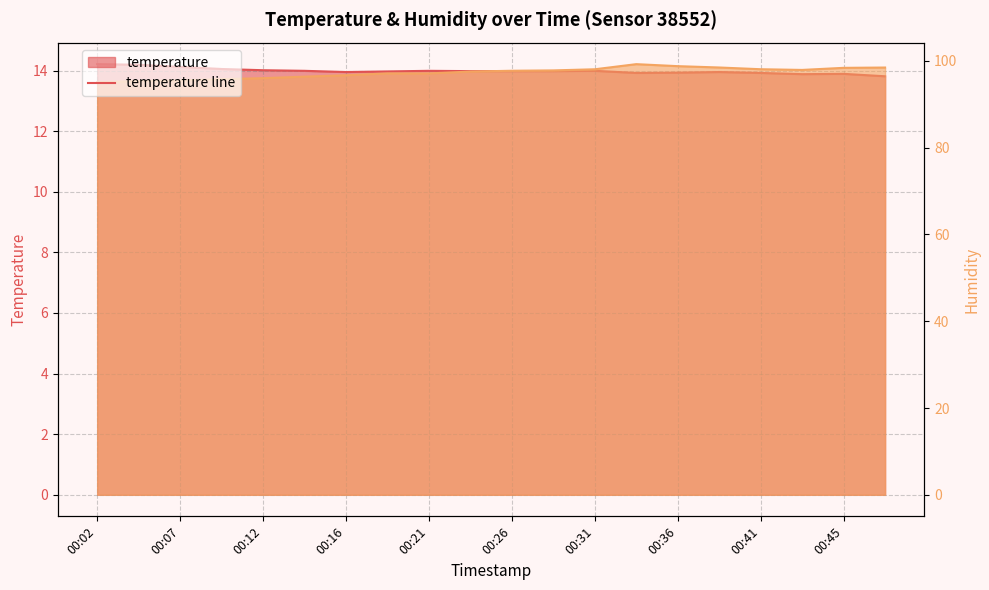

What is the sum of all temperature line values?

279.7